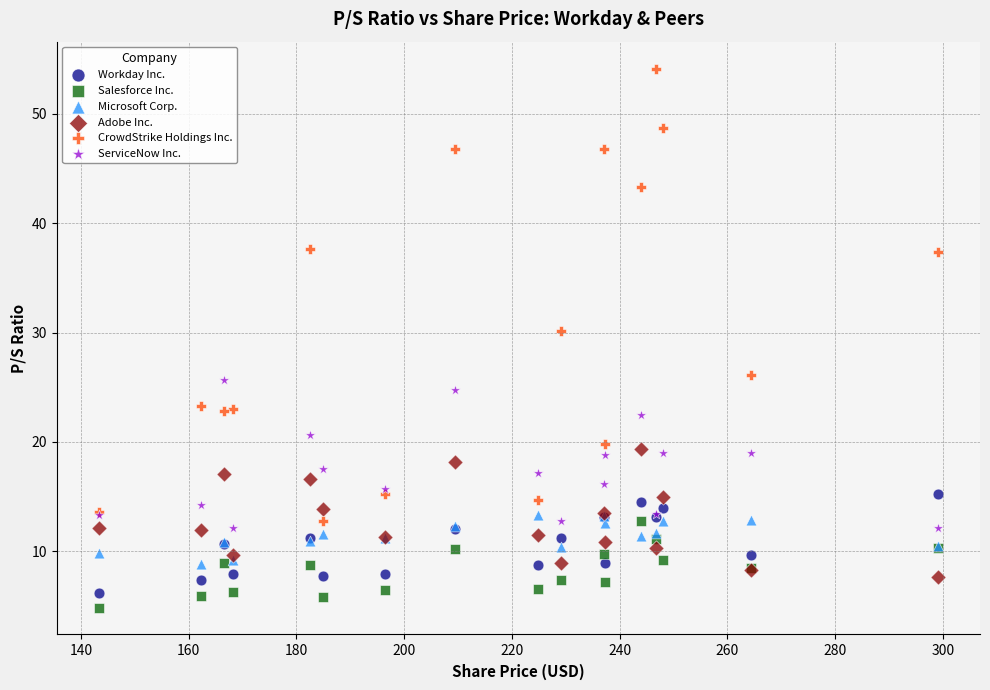

Which series has the largest Y range (max minus min)?

CrowdStrike Holdings Inc.